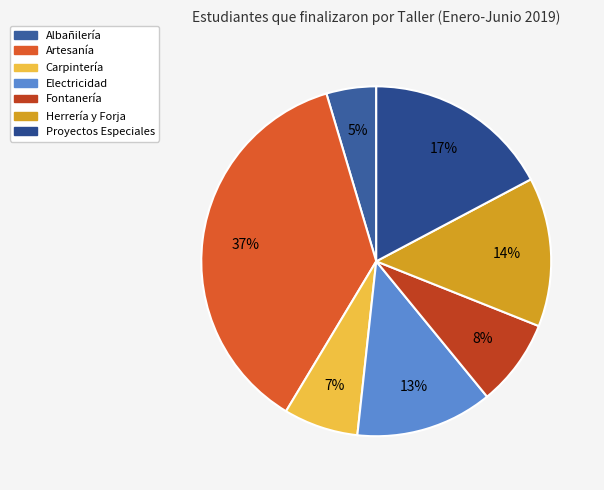

What is the total percentage of Artesanía and Electricidad?

49.4%